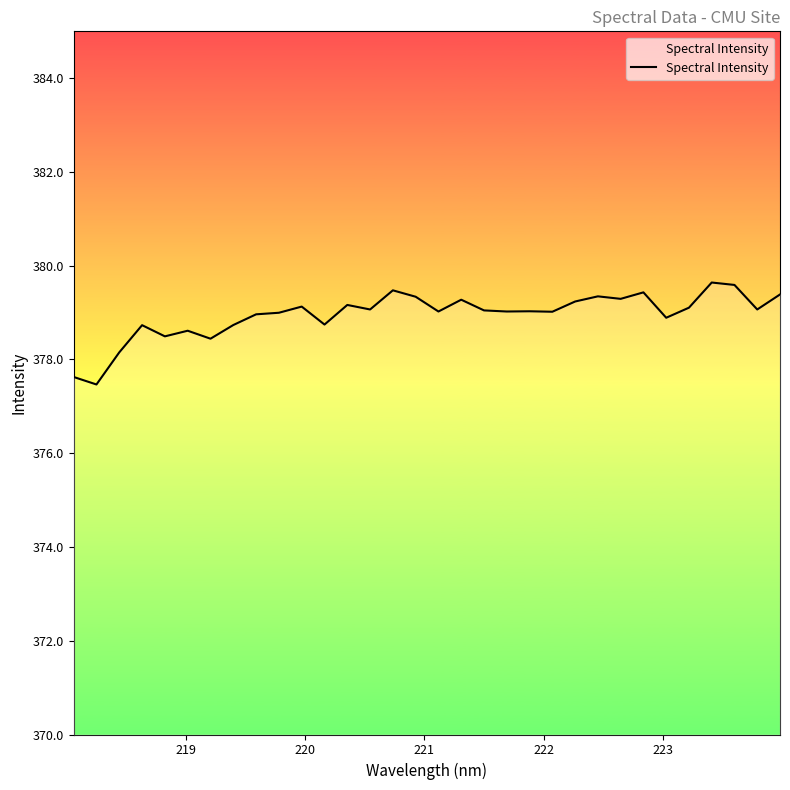

What is the average value?

379.0